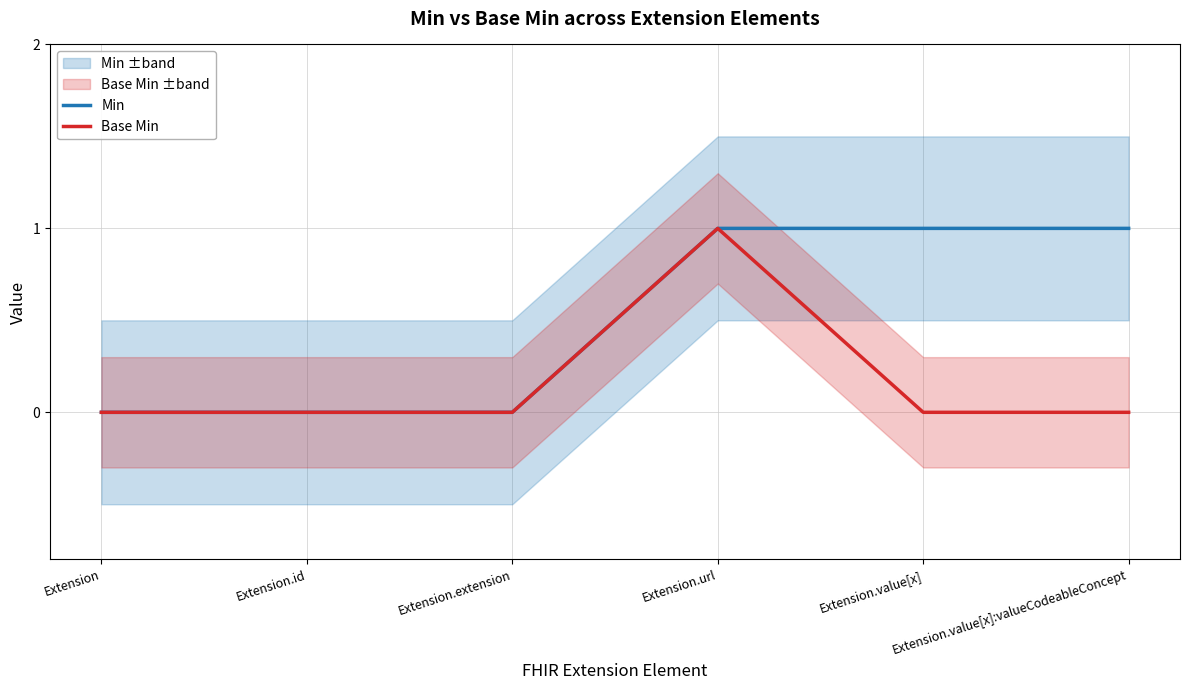

What is the difference between the maximum and minimum values in the Min series?

1